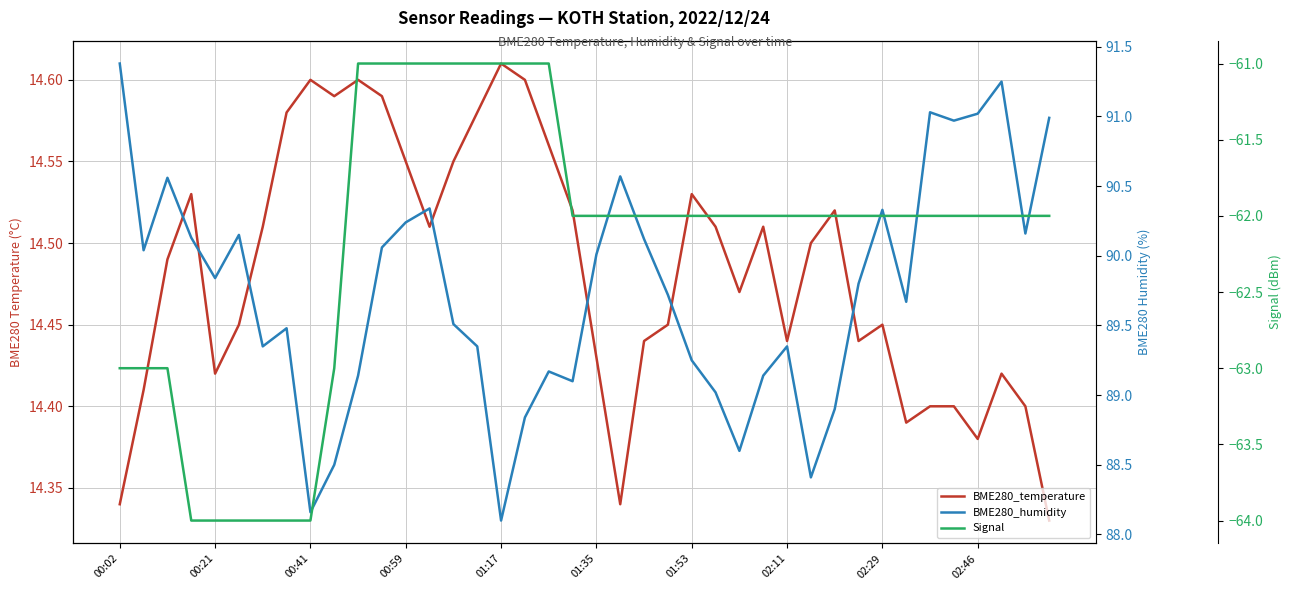

What position from the right is 00:59?

28